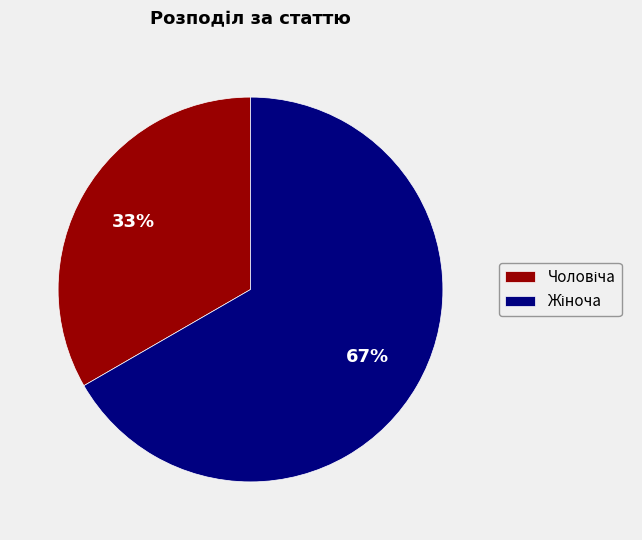

To the nearest percent, what is the average slice percentage?

50%